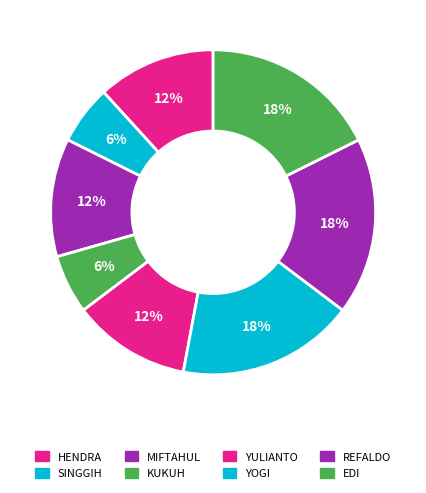

Rank the categories by value from lowest to highest.

SINGGIH BUDI PRASETYO, KUKUH PRASETYO, HENDRA SETIAWAN, MIFTAHUL HUDA, YULIANTO, YOGI JUNAEDI, REFALDO MAHENZEN PUTRA, EDI SUYATNO